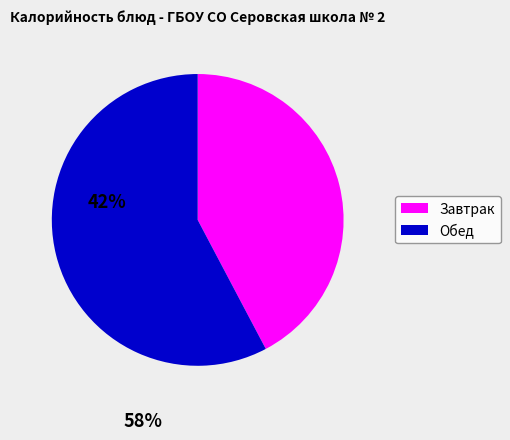

Is there any slice that represents more than half of the pie?

Yes